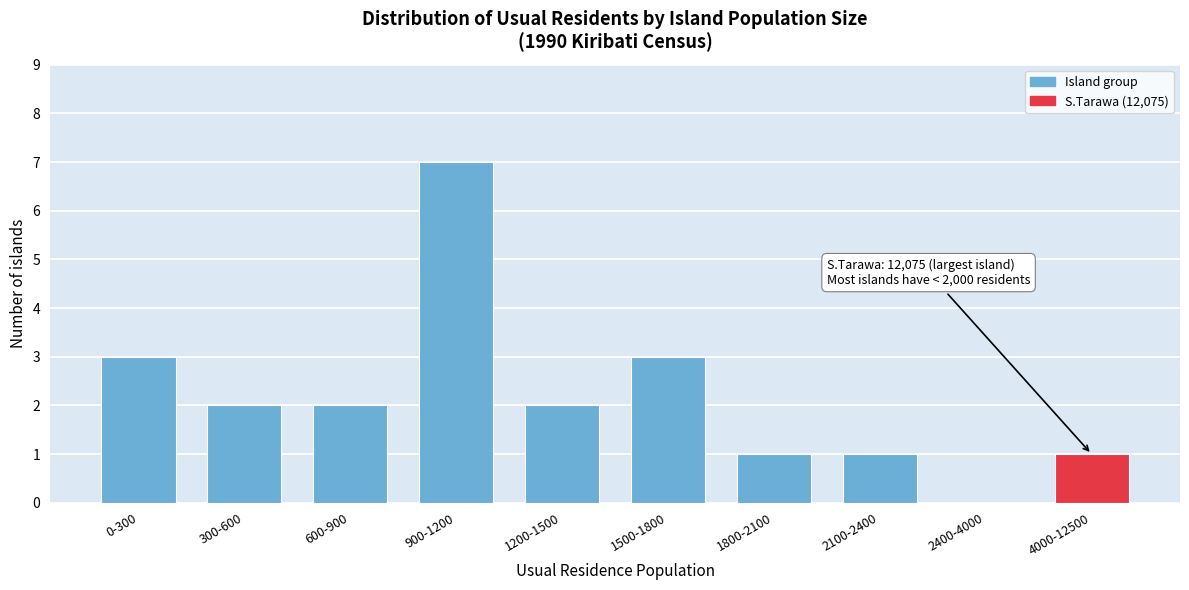

Reading left to right, extract all data points from this chart.

0-300=3	300-600=2	600-900=2	900-1200=7	1200-1500=2	1500-1800=3	1800-2100=1	2100-2400=1	2400-4000=0	4000-12500=1